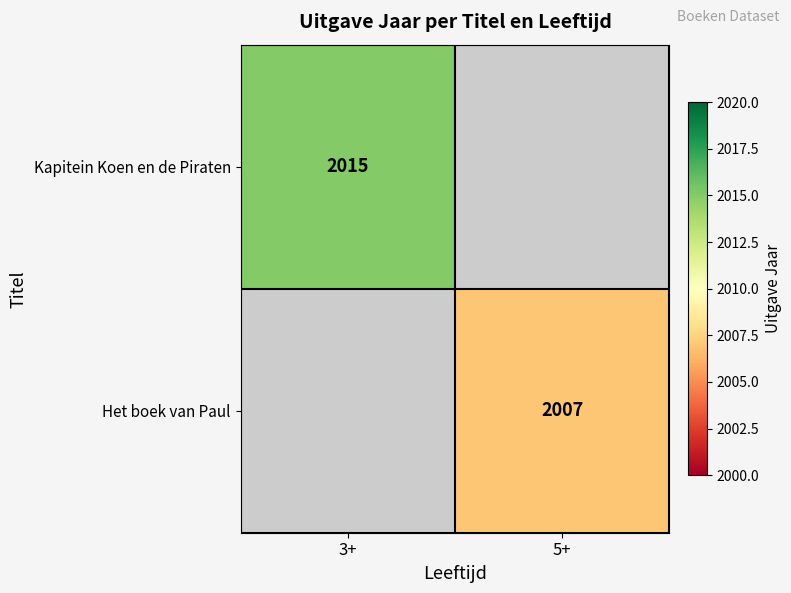

At which category is the sum across all series the highest?

3+